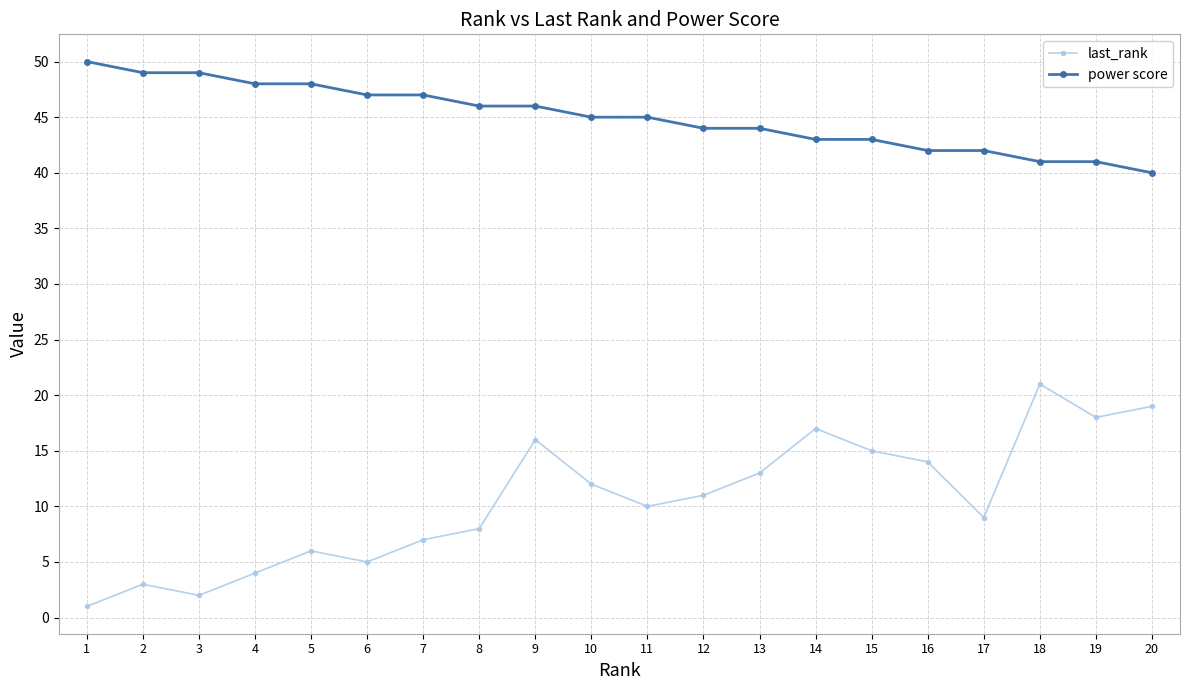

What is the value of the last_rank point at the 17th from the left?

9